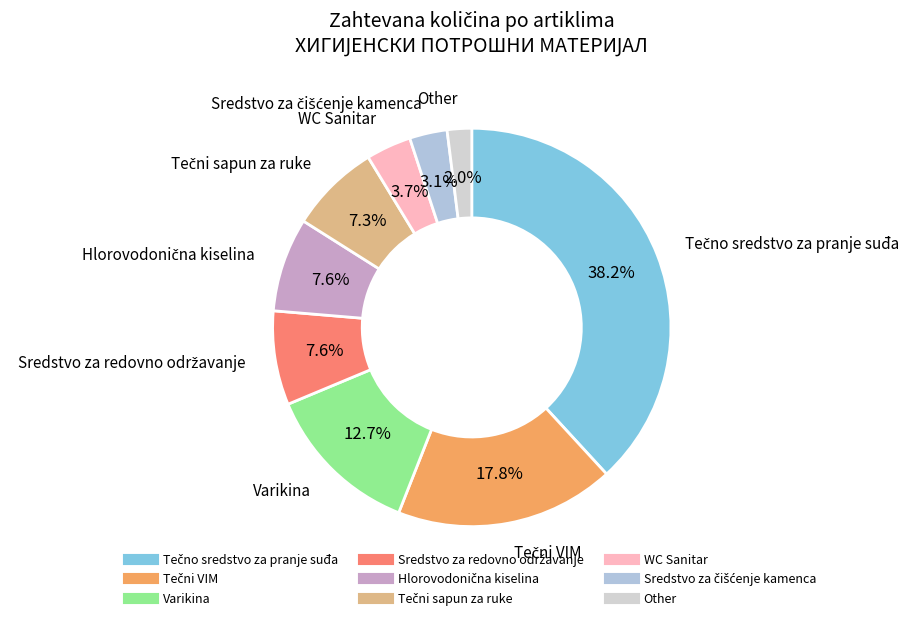

How many segments does this pie chart have?

9